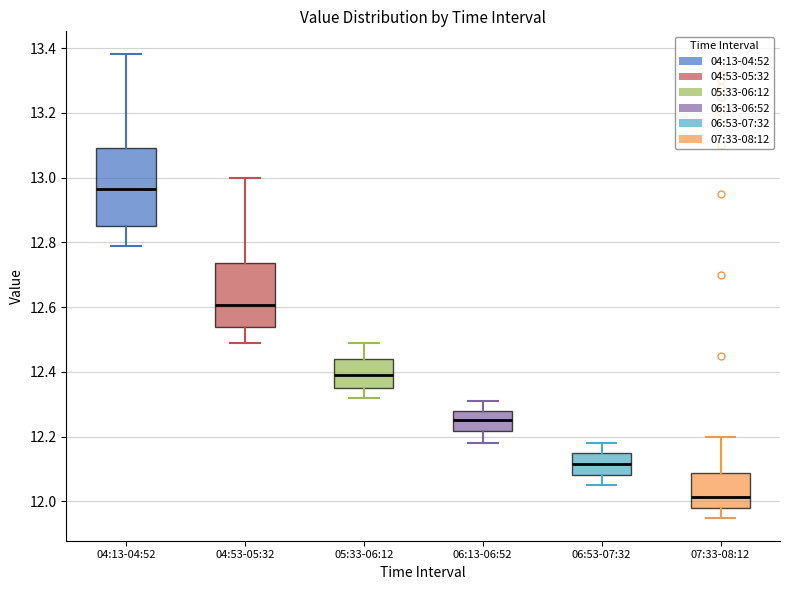

Reading left to right, transcribe this box plot: for each box, give where its median line is, the range the box spans, and where its two whiskers end, as read against the y-axis. The values are not printed on the chart, so give them approximately, as read against the axis.

04:13-04:52: median 12.96, box 12.86 to 13.10, whiskers 12.80 to 13.38
04:53-05:32: median 12.60, box 12.54 to 12.74, whiskers 12.50 to 13.00
05:33-06:12: median 12.40, box 12.36 to 12.44, whiskers 12.32 to 12.50
06:13-06:52: median 12.26, box 12.22 to 12.28, whiskers 12.18 to 12.32
06:53-07:32: median 12.12, box 12.08 to 12.16, whiskers 12.06 to 12.18
07:33-08:12: median 12.02, box 11.98 to 12.08, whiskers 11.96 to 12.20